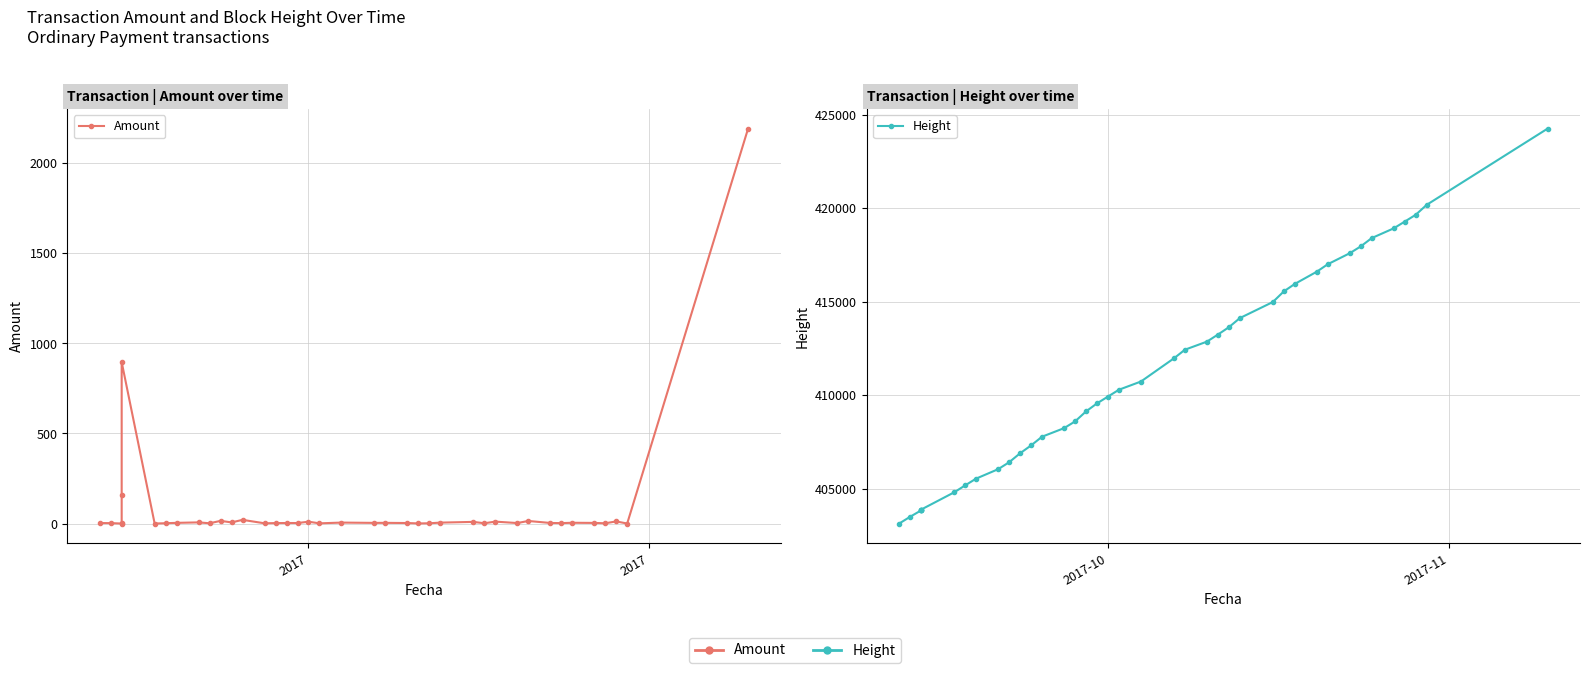

True or false: Height and Amount intersect in this chart.

False